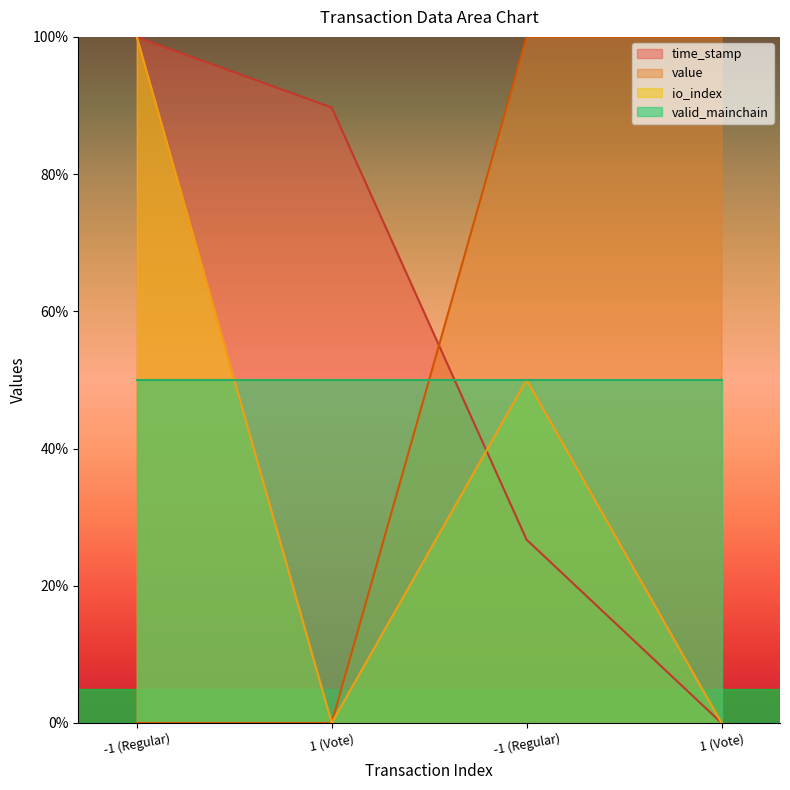

Which has a higher value, -1 (Regular) or -1 (Regular)?

-1 (Regular)